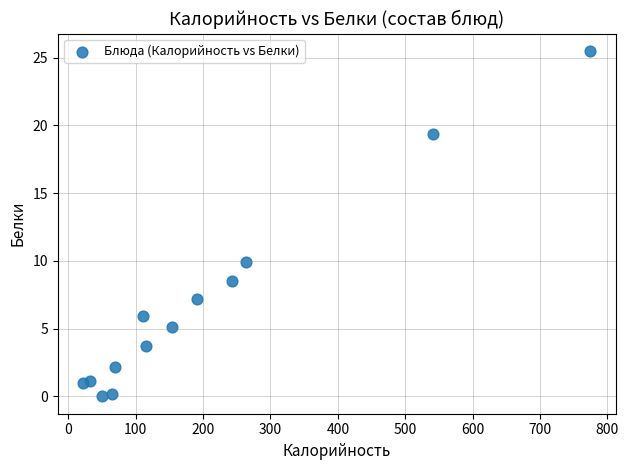

What Y value in the scatter plot is closest to 12?

9.9